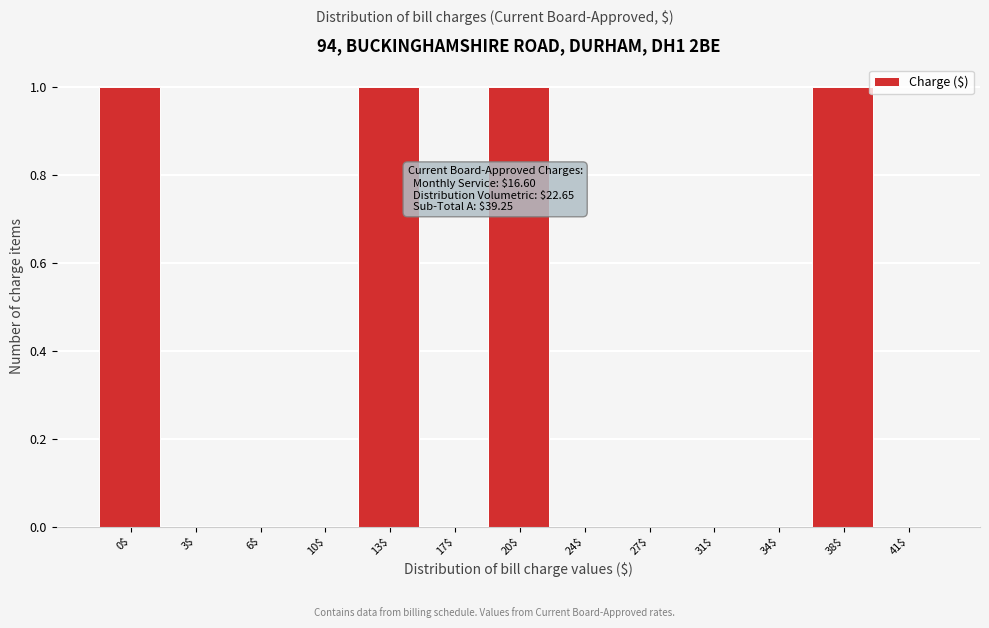

What is the sum of all values?

4